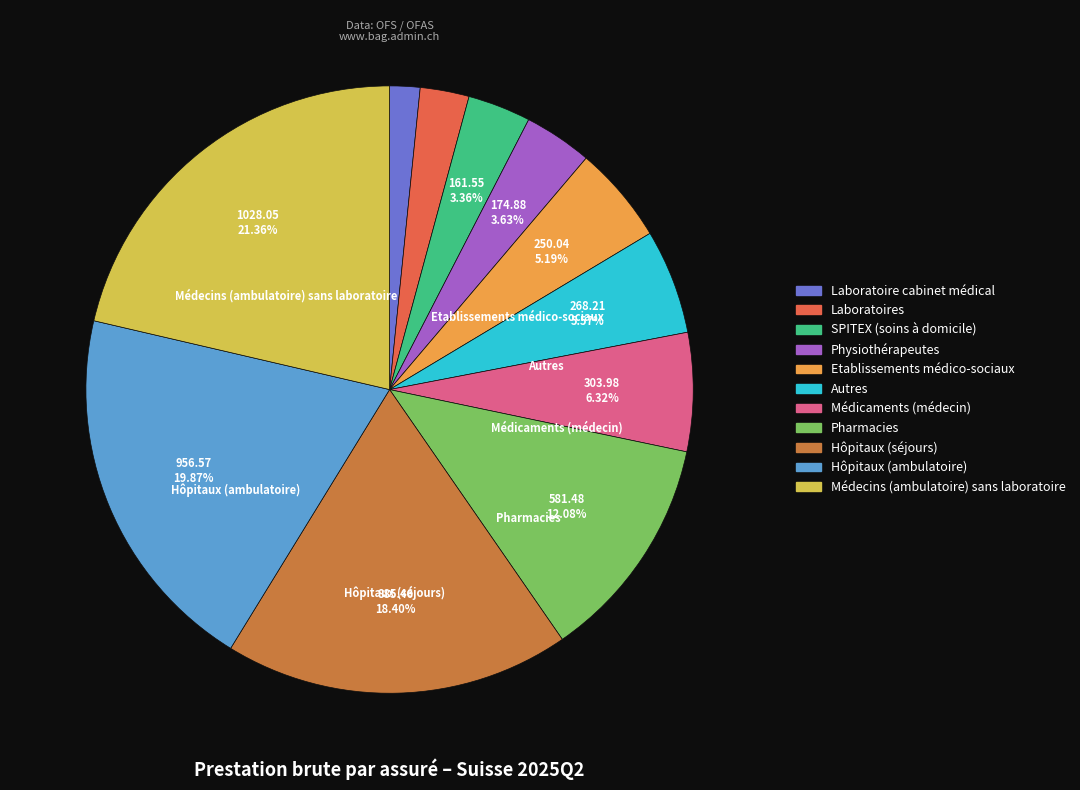

To the nearest percent, what portion does Laboratoires represent?

3%